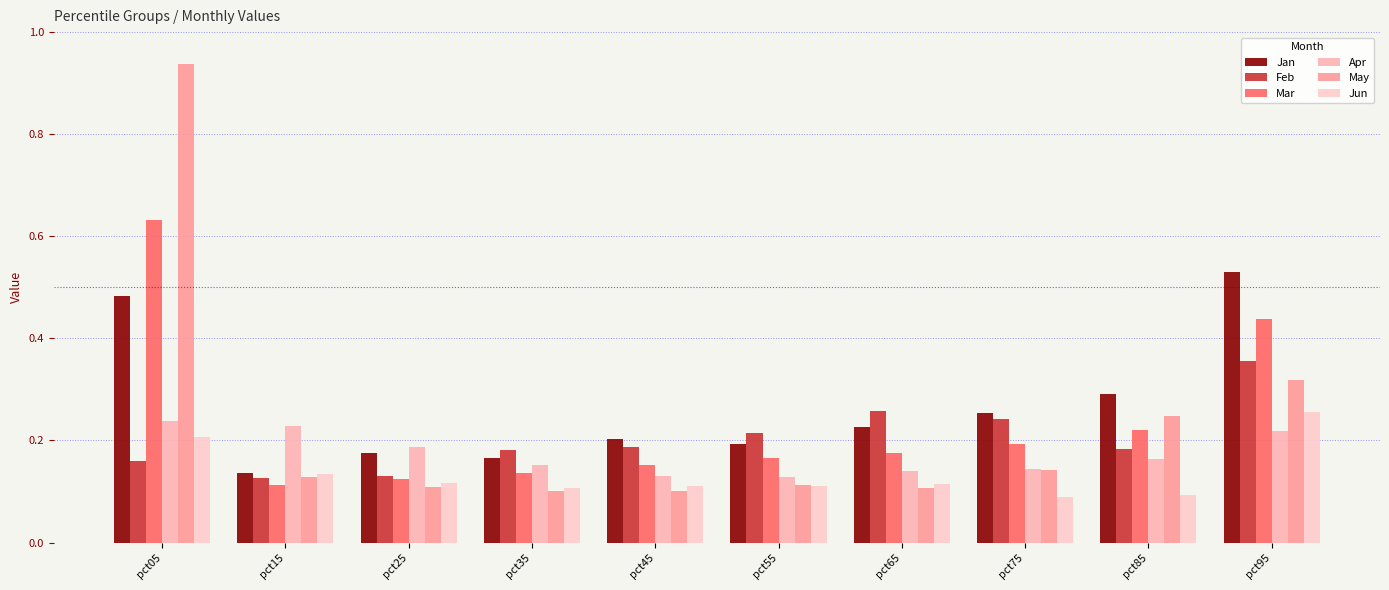

How many series are shown in this chart?

6